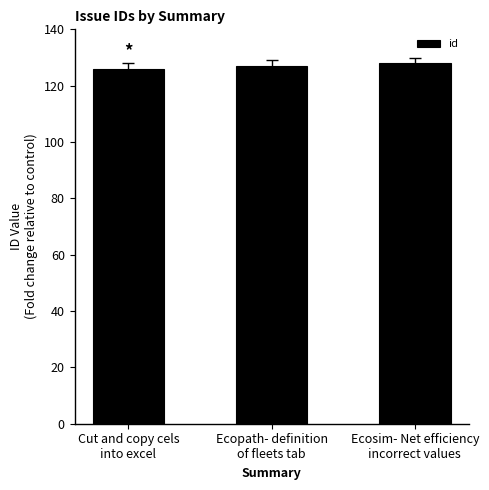

What is the difference between the values at Ecopath- definition
of fleets tab and Ecosim- Net efficiency
incorrect values?

1